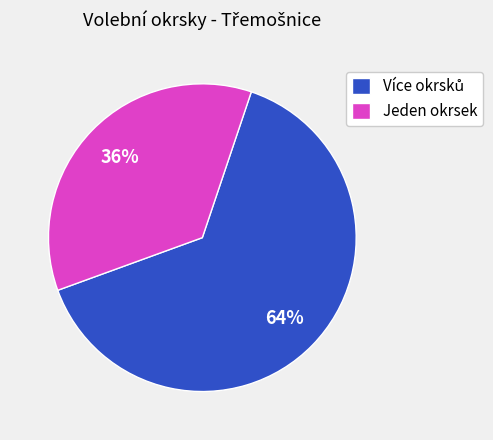

Is Jeden okrsek the majority of the pie?

No